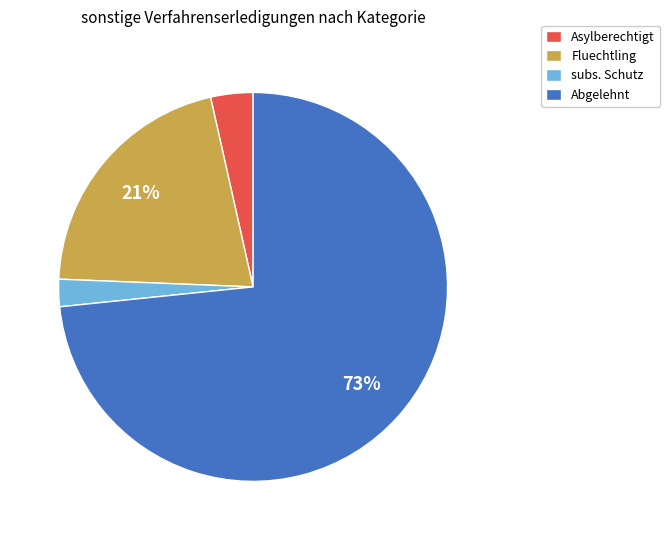

Approximately how many times larger is the value at Abgelehnt compared to Fluechtling?

3.5